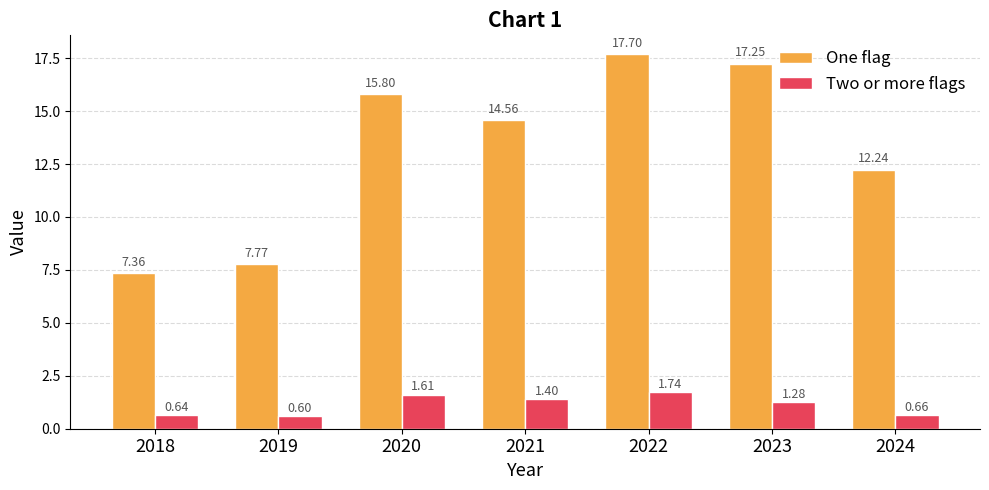

At which label does One flag reach its peak?

2022